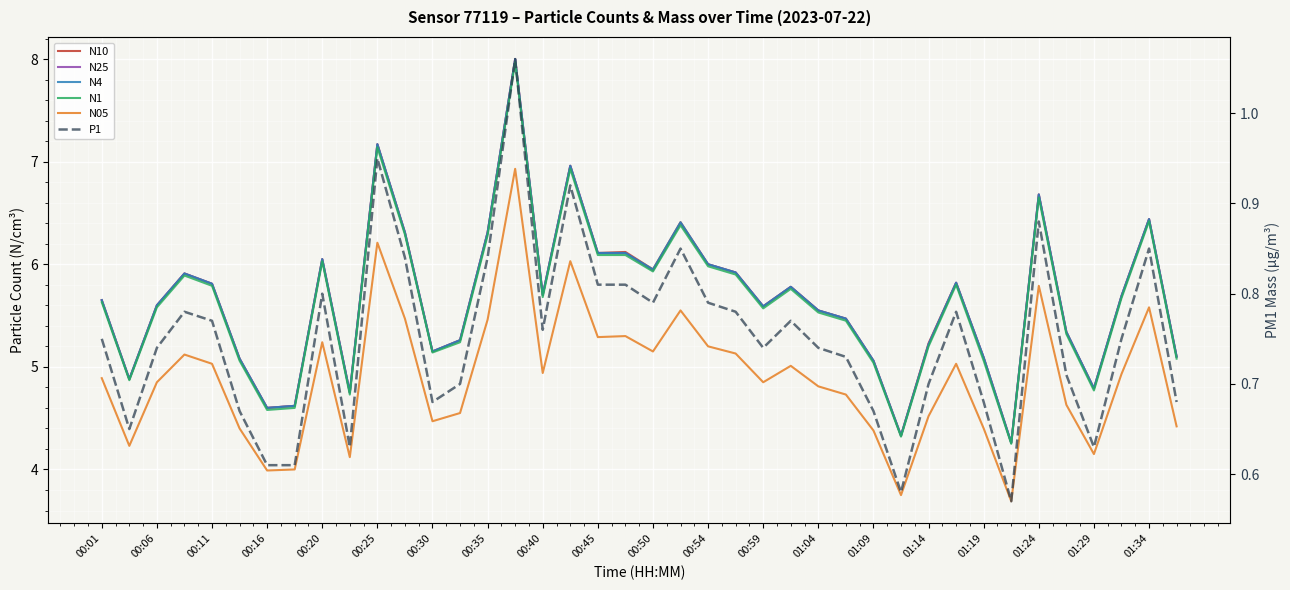

Is it true that P1 equals 0.9 at 00:35?

False